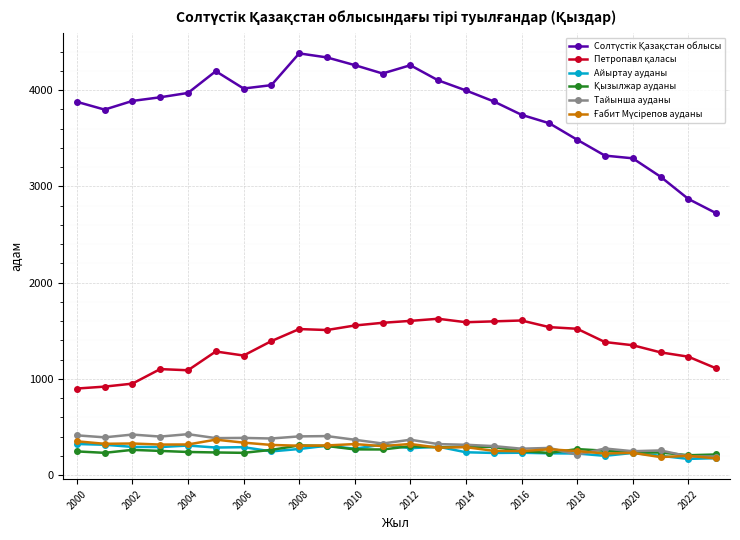

What is the maximum value shown in the chart?

4382